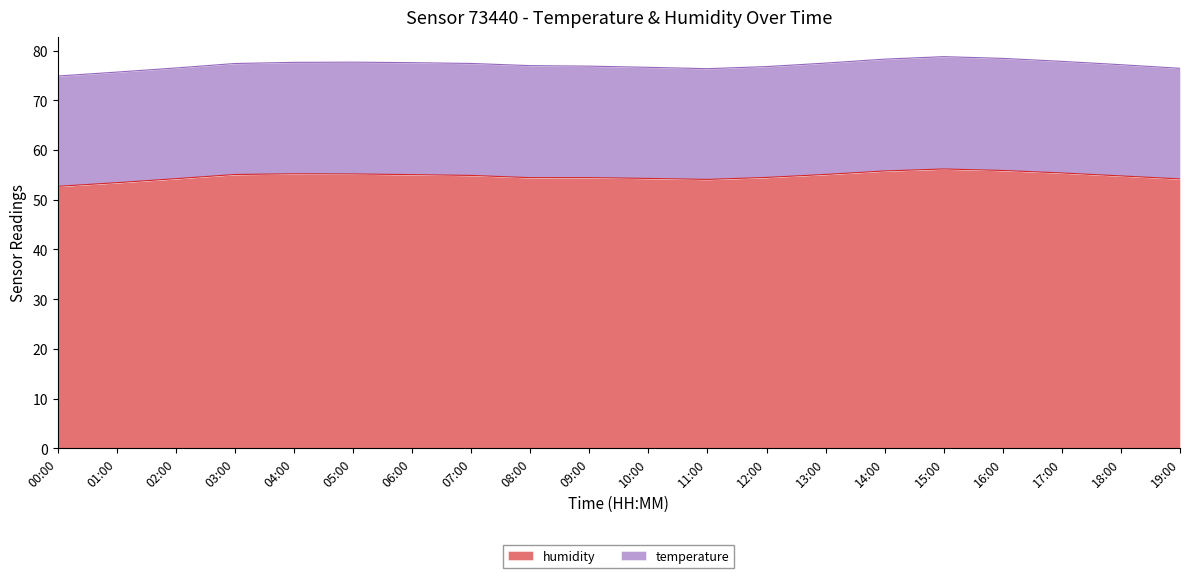

What is the total value across all series at 02:00?

76.5